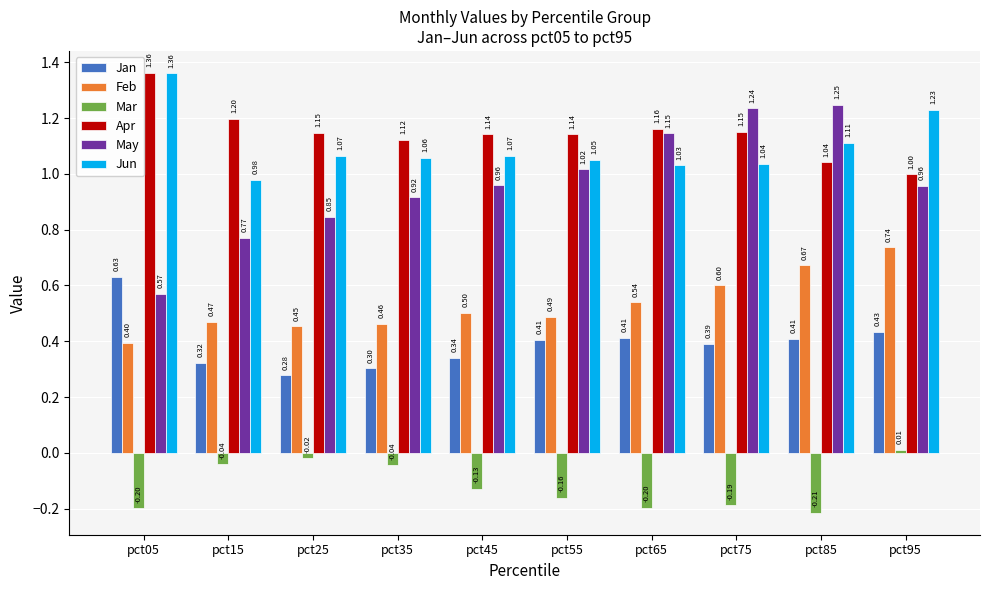

Between pct05 and pct95, which series saw the biggest shift?

May